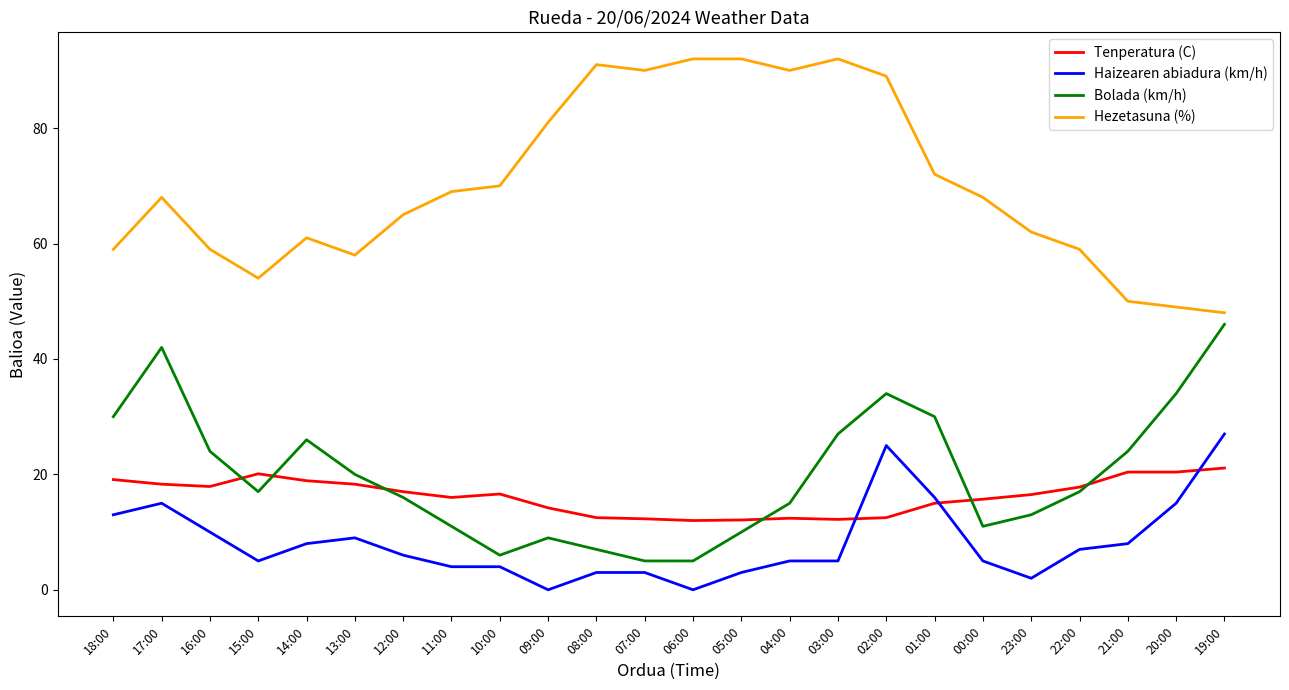

What is the difference between the maximum and second lowest values in the Hezetasuna (%) series?

43.0